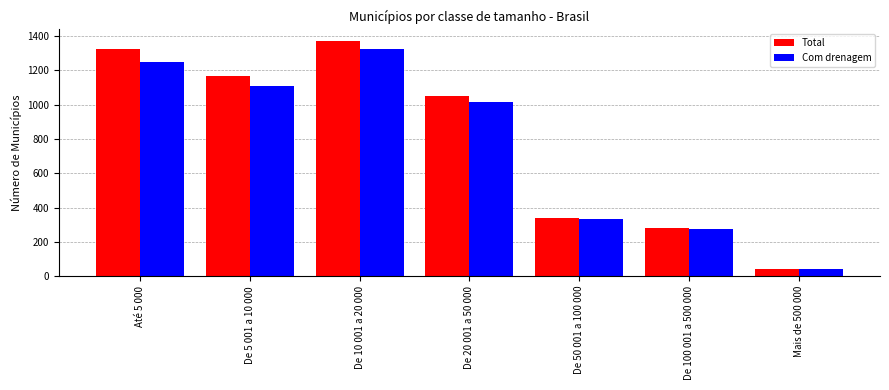

The value of Total at De 100 001 a 500 000 is 278. True or false?

True